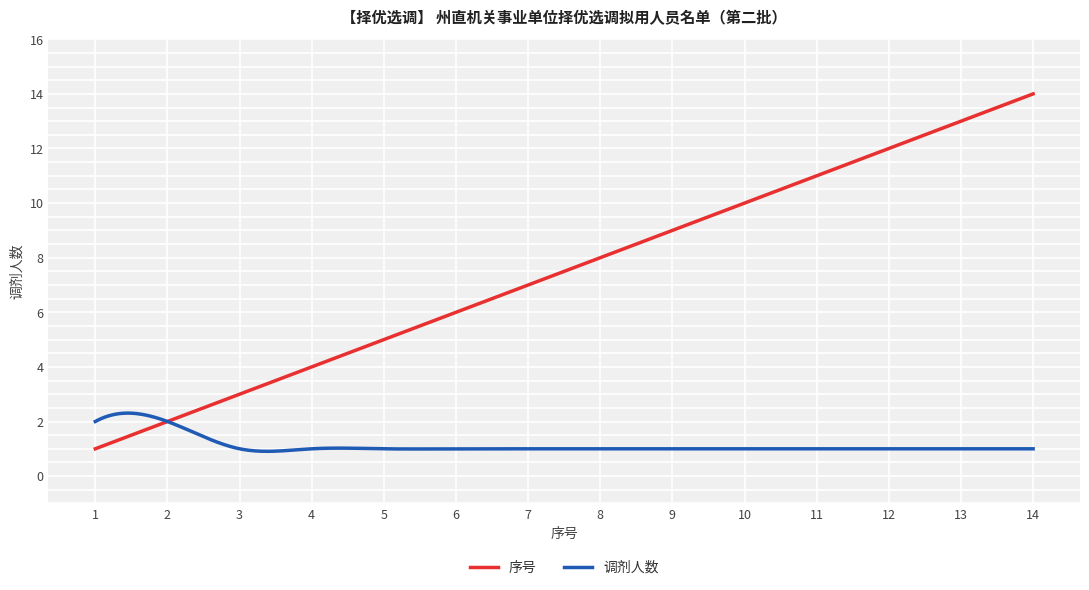

Rank the series by their average value, from highest to lowest.

序号, 调剂人数